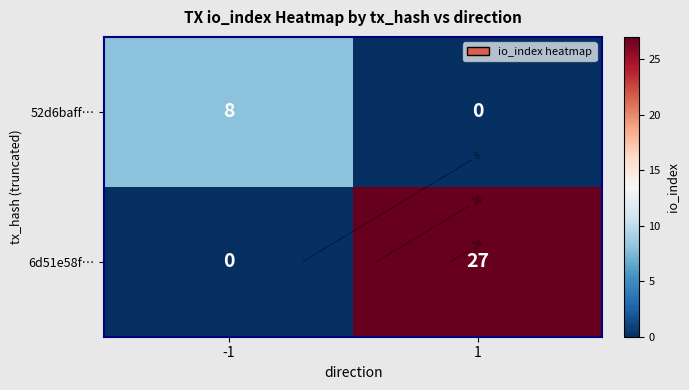

Rank the series by their average value, from highest to lowest.

6d51e58f…, 52d6baff…